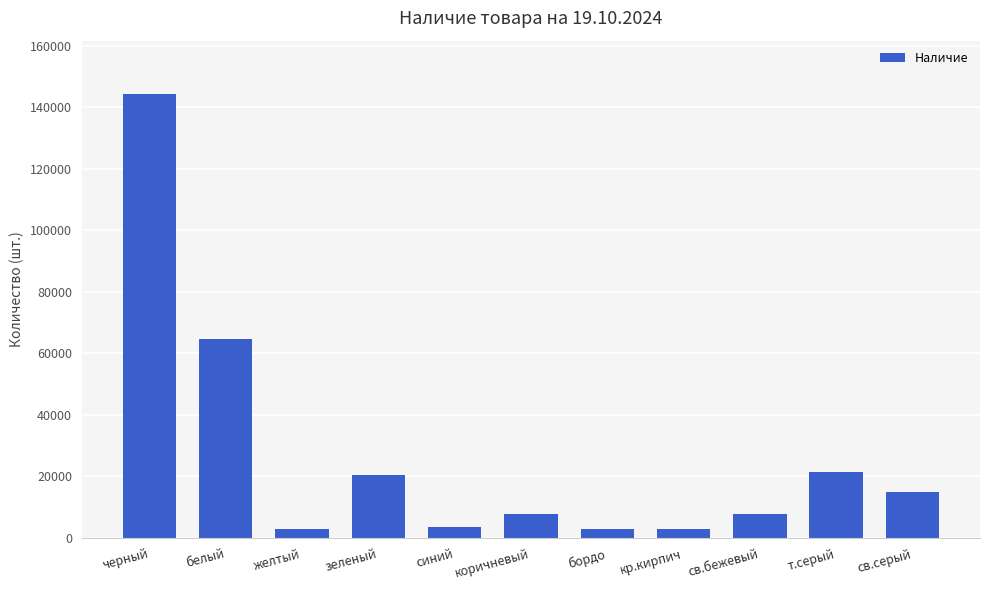

What is the maximum value shown in the chart?

144385